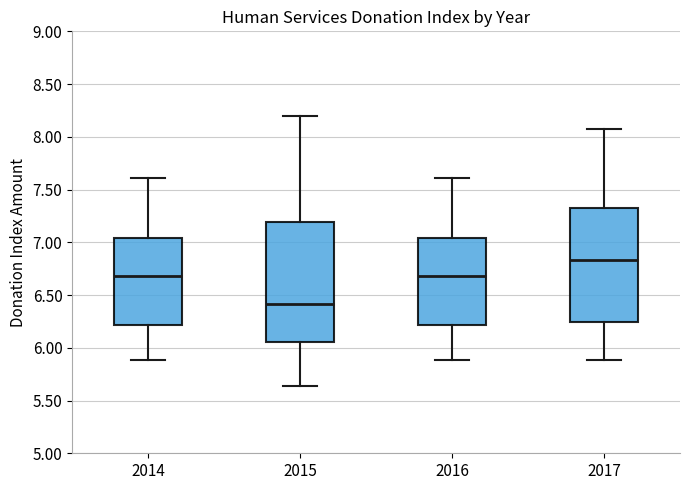

Where is the upper edge of the box at x = 2017 on the y-axis? The values are not printed on the chart, so give them approximately, as read against the axis.

7.35